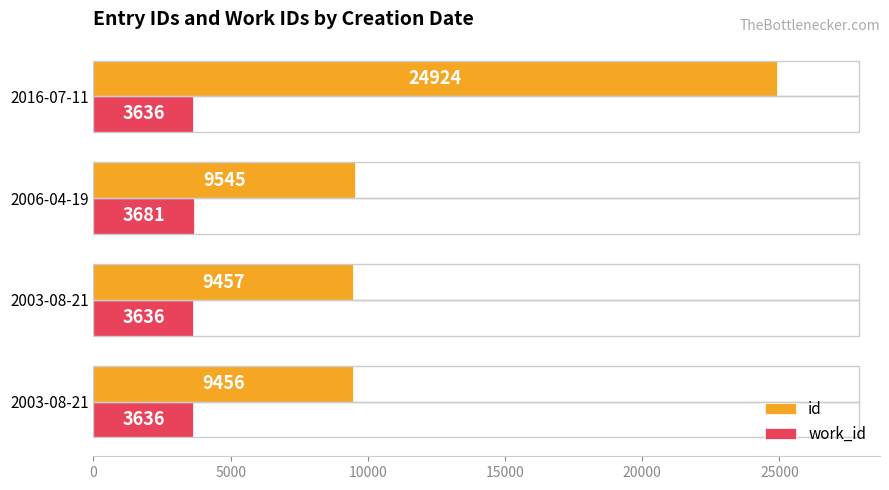

Count the work_id values in the range 3636 to 3681.

4